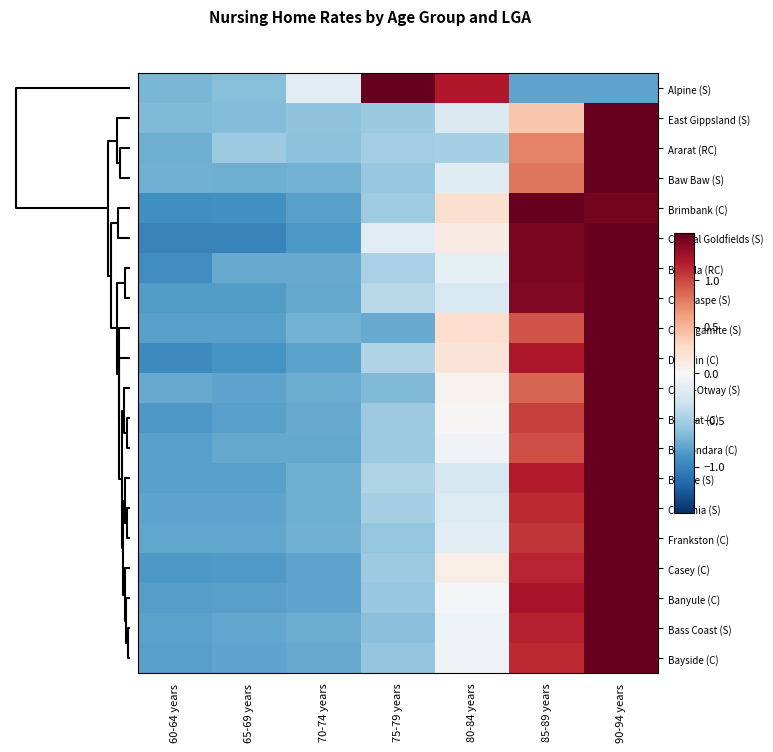

Reading left to right, transcribe all the data shown in this chart.

Alpine (S): 60-64 years=-0.7	65-69 years=-0.6	70-74 years=-0.2	75-79 years=1.8	80-84 years=1.2	85-89 years=-0.8	90-94 years=-0.8
East Gippsland (S): 60-64 years=-0.7	65-69 years=-0.6	70-74 years=-0.6	75-79 years=-0.6	80-84 years=-0.2	85-89 years=0.4	90-94 years=2.3
Ararat (RC): 60-64 years=-0.7	65-69 years=-0.5	70-74 years=-0.6	75-79 years=-0.5	80-84 years=-0.5	85-89 years=0.7	90-94 years=2.2
Baw Baw (S): 60-64 years=-0.7	65-69 years=-0.7	70-74 years=-0.7	75-79 years=-0.6	80-84 years=-0.2	85-89 years=0.8	90-94 years=2.1
Brimbank (C): 60-64 years=-0.9	65-69 years=-0.9	70-74 years=-0.8	75-79 years=-0.5	80-84 years=0.2	85-89 years=1.5	90-94 years=1.4
Central Goldfields (S): 60-64 years=-1.0	65-69 years=-1.0	70-74 years=-0.9	75-79 years=-0.2	80-84 years=0.1	85-89 years=1.4	90-94 years=1.5
Benalla (RC): 60-64 years=-0.9	65-69 years=-0.8	70-74 years=-0.8	75-79 years=-0.5	80-84 years=-0.1	85-89 years=1.4	90-94 years=1.7
Campaspe (S): 60-64 years=-0.8	65-69 years=-0.8	70-74 years=-0.8	75-79 years=-0.4	80-84 years=-0.2	85-89 years=1.4	90-94 years=1.7
Corangamite (S): 60-64 years=-0.8	65-69 years=-0.8	70-74 years=-0.7	75-79 years=-0.8	80-84 years=0.2	85-89 years=0.9	90-94 years=1.9
Darebin (C): 60-64 years=-1.0	65-69 years=-0.9	70-74 years=-0.8	75-79 years=-0.5	80-84 years=0.2	85-89 years=1.2	90-94 years=1.7
Colac-Otway (S): 60-64 years=-0.8	65-69 years=-0.8	70-74 years=-0.7	75-79 years=-0.7	80-84 years=0.1	85-89 years=0.9	90-94 years=2.0
Ballarat (C): 60-64 years=-0.9	65-69 years=-0.8	70-74 years=-0.8	75-79 years=-0.5	80-84 years=0.0	85-89 years=1.0	90-94 years=1.9
Boroondara (C): 60-64 years=-0.8	65-69 years=-0.8	70-74 years=-0.8	75-79 years=-0.5	80-84 years=-0.1	85-89 years=1.0	90-94 years=2.0
Buloke (S): 60-64 years=-0.8	65-69 years=-0.8	70-74 years=-0.7	75-79 years=-0.4	80-84 years=-0.3	85-89 years=1.2	90-94 years=1.9
Cardinia (S): 60-64 years=-0.8	65-69 years=-0.8	70-74 years=-0.7	75-79 years=-0.5	80-84 years=-0.2	85-89 years=1.1	90-94 years=1.9
Frankston (C): 60-64 years=-0.8	65-69 years=-0.8	70-74 years=-0.7	75-79 years=-0.6	80-84 years=-0.2	85-89 years=1.1	90-94 years=1.9
Casey (C): 60-64 years=-0.9	65-69 years=-0.9	70-74 years=-0.8	75-79 years=-0.5	80-84 years=0.1	85-89 years=1.1	90-94 years=1.8
Banyule (C): 60-64 years=-0.8	65-69 years=-0.8	70-74 years=-0.8	75-79 years=-0.6	80-84 years=-0.0	85-89 years=1.2	90-94 years=1.8
Bass Coast (S): 60-64 years=-0.8	65-69 years=-0.8	70-74 years=-0.7	75-79 years=-0.6	80-84 years=-0.1	85-89 years=1.2	90-94 years=1.9
Bayside (C): 60-64 years=-0.8	65-69 years=-0.8	70-74 years=-0.8	75-79 years=-0.6	80-84 years=-0.1	85-89 years=1.1	90-94 years=1.9